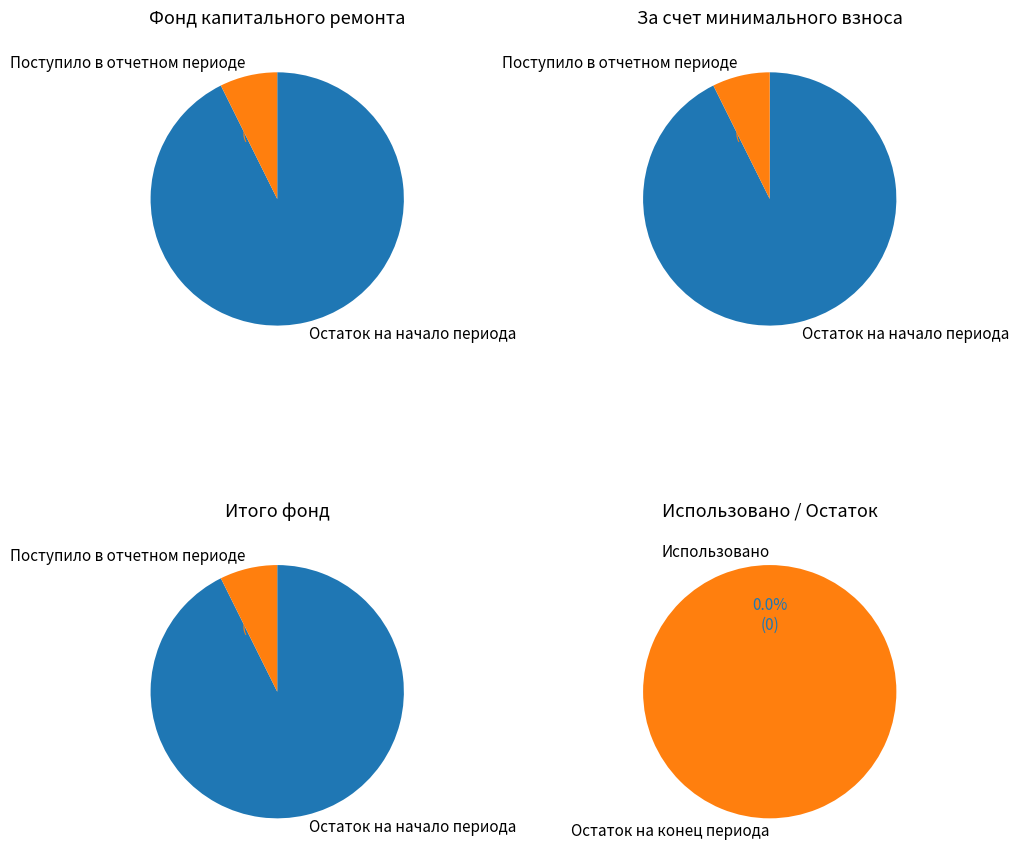

How many slices are in this pie chart?

2